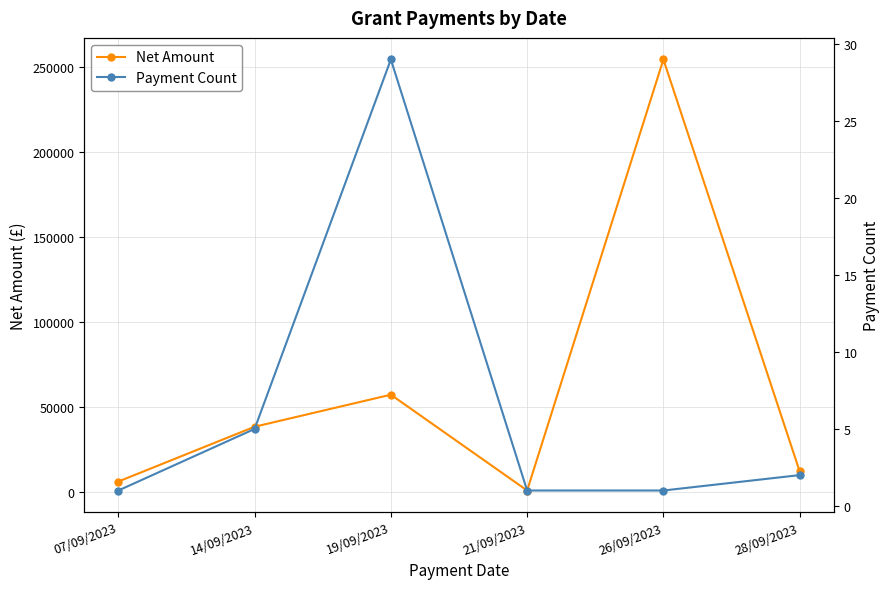

What is the value of the Net Amount point at the 5th from the left?

254552.9